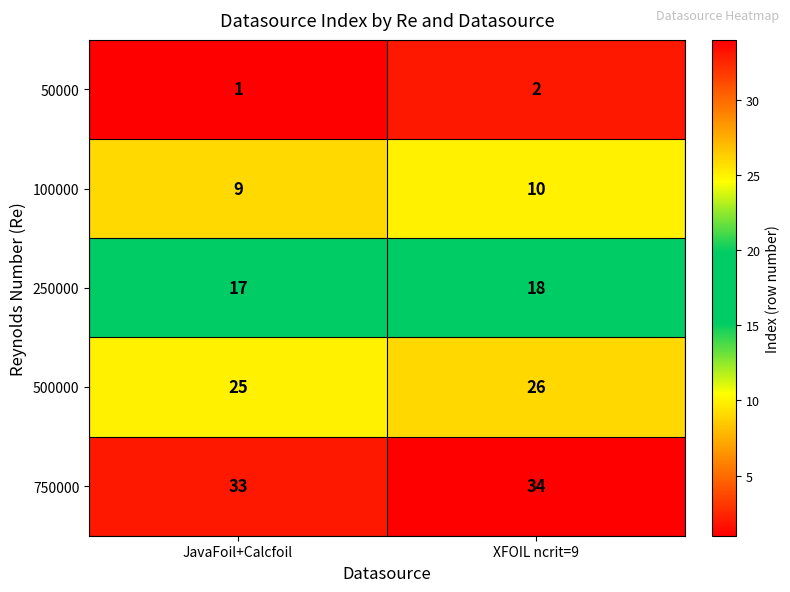

At which category does the chart reach its peak across all series?

XFOIL ncrit=9